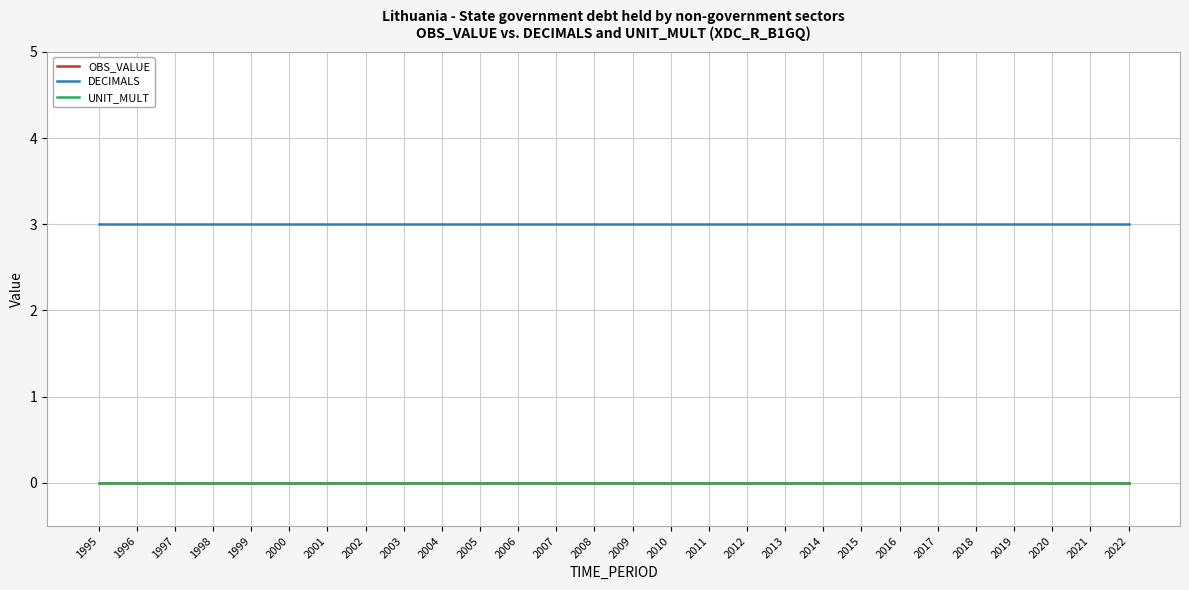

Is this an area chart (filled region under the line)?

No